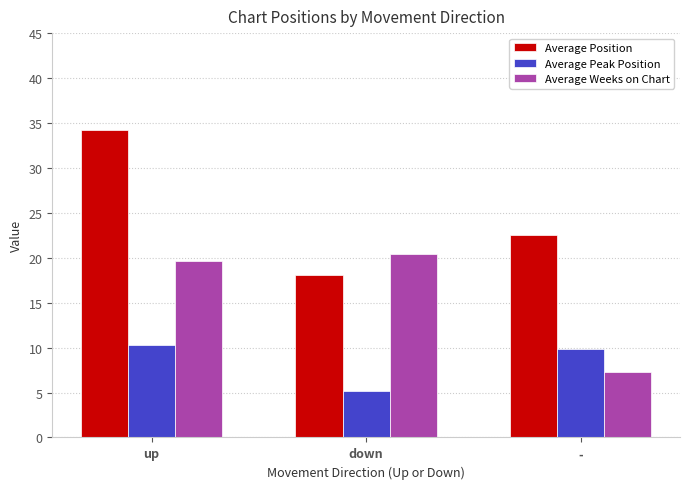

At which label does Average Position reach its minimum?

down